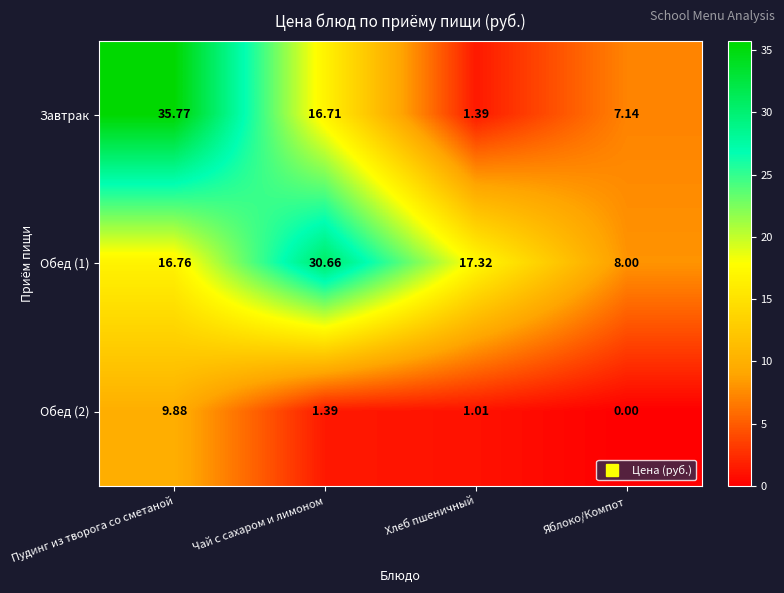

Which category has the highest value across all series?

Пудинг из творога со сметаной